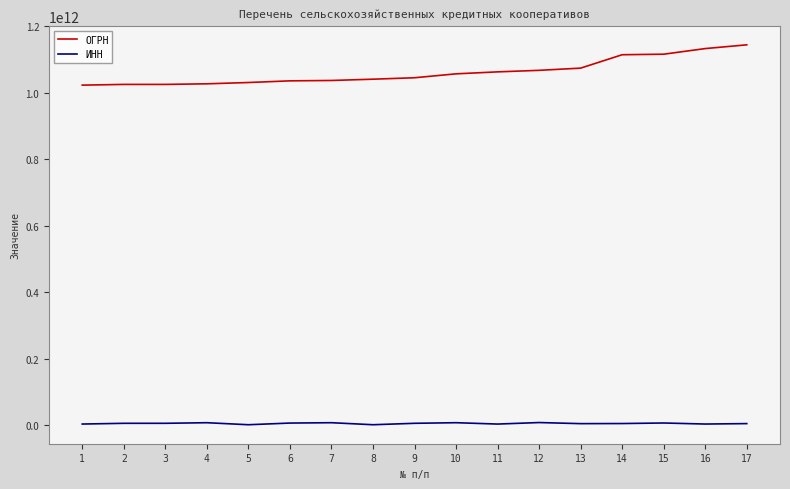

True or false: ОГРН and ИНН intersect in this chart.

False